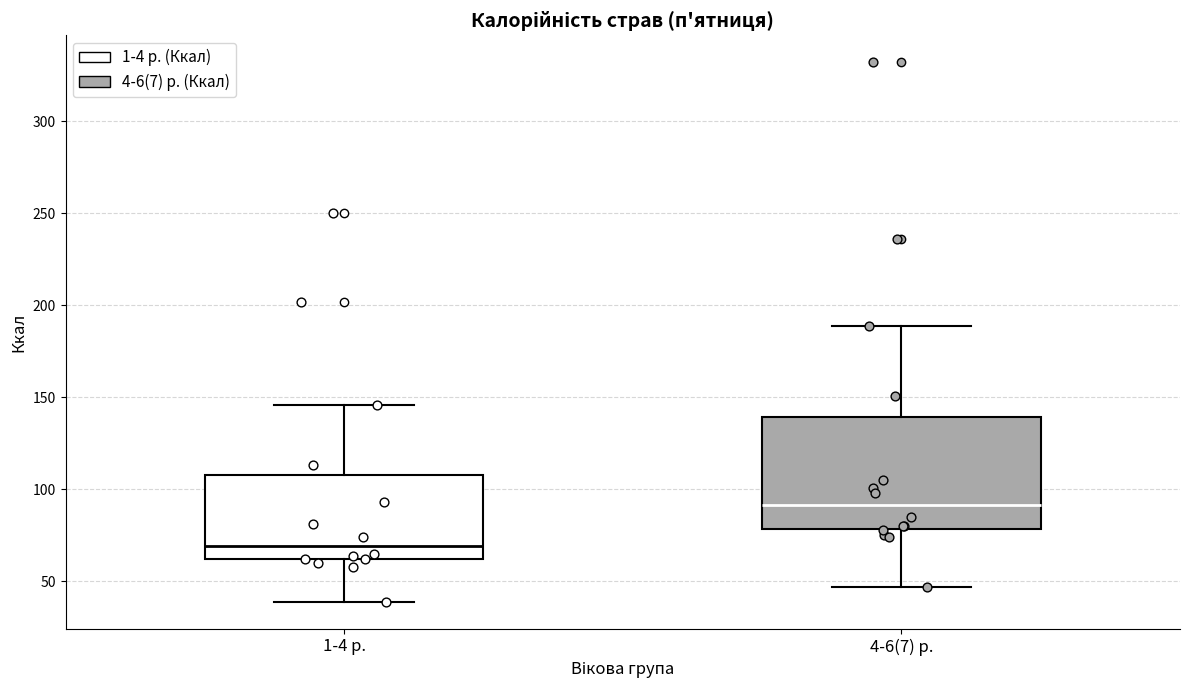

Which box has the highest median line?

4-6(7) р.